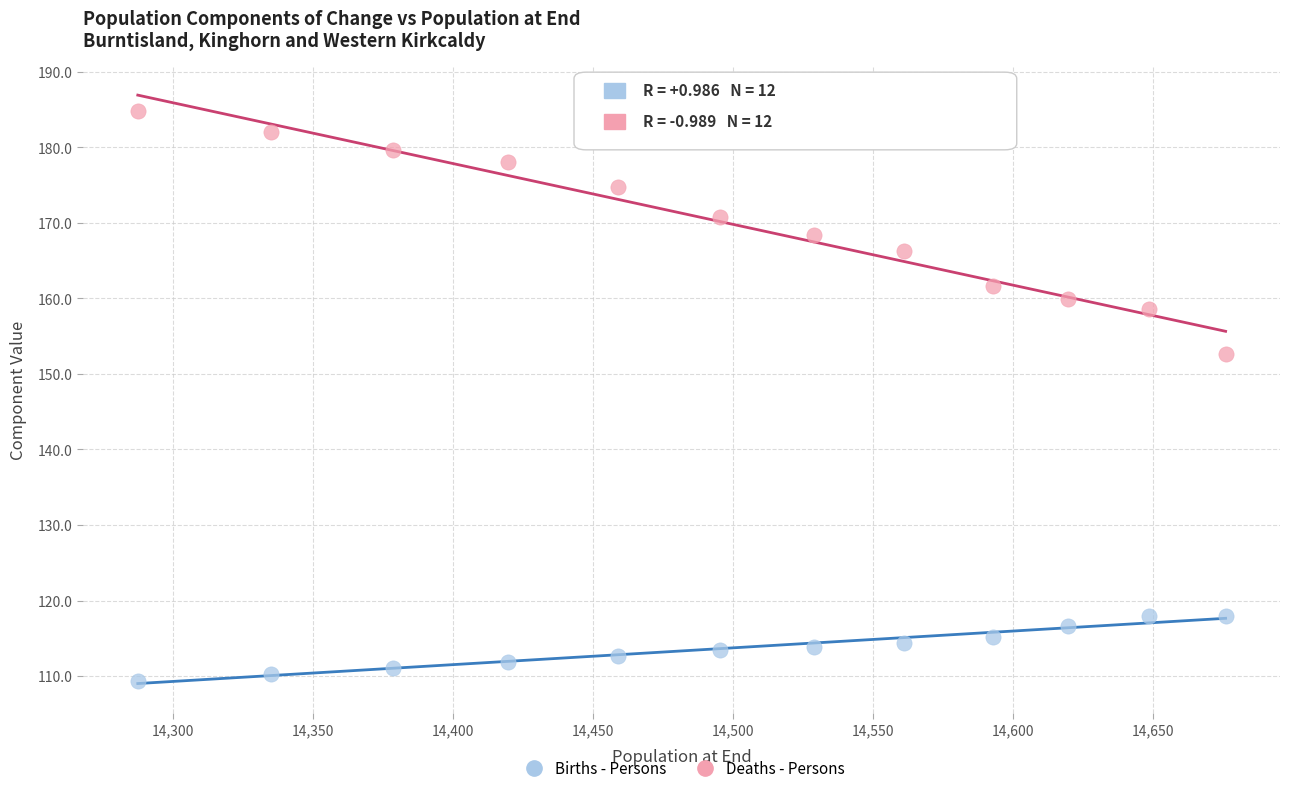

Across all data points, what is the range of X values (max minus min)?

388.4